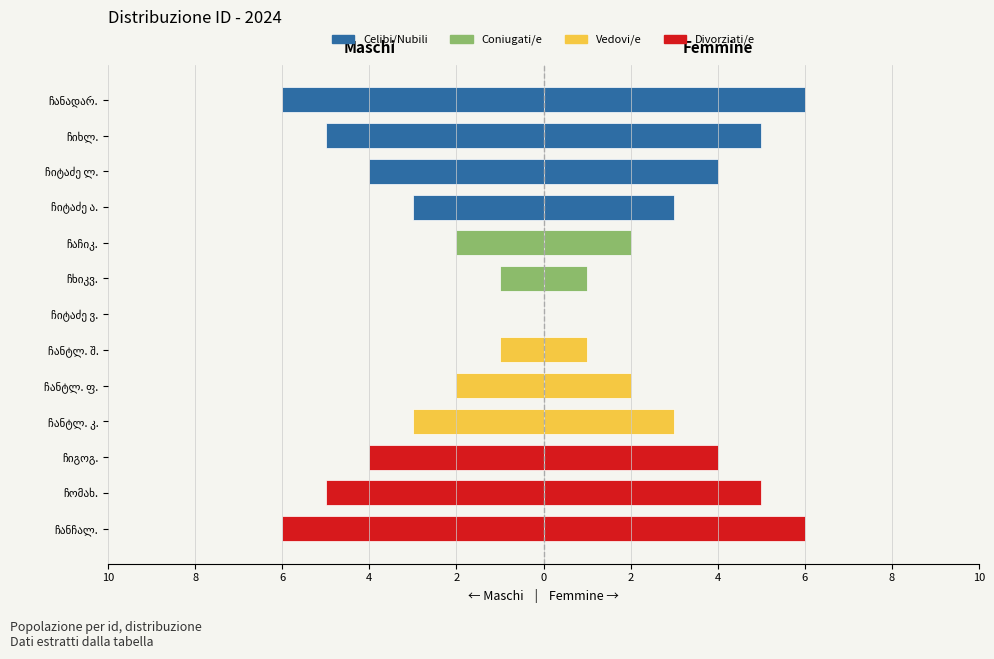

Does the chart contain stacked bars?

No